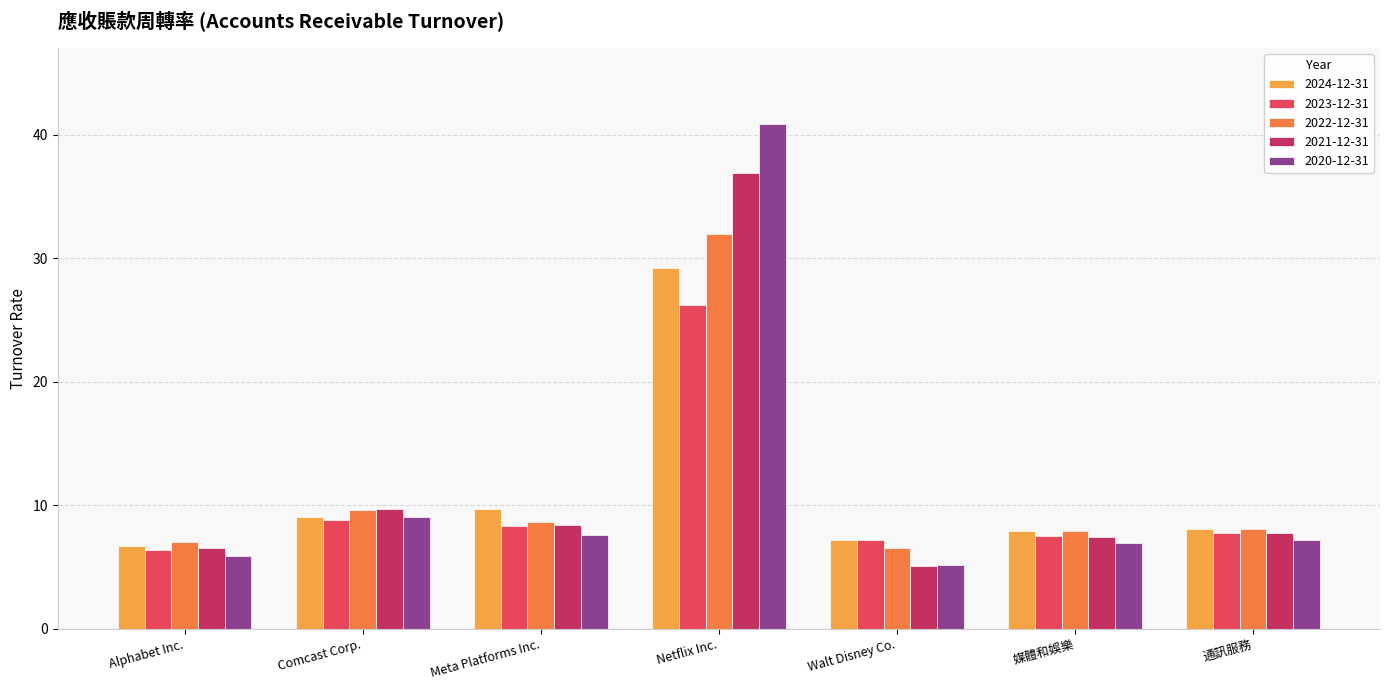

What position from the right is Walt Disney Co.?

3